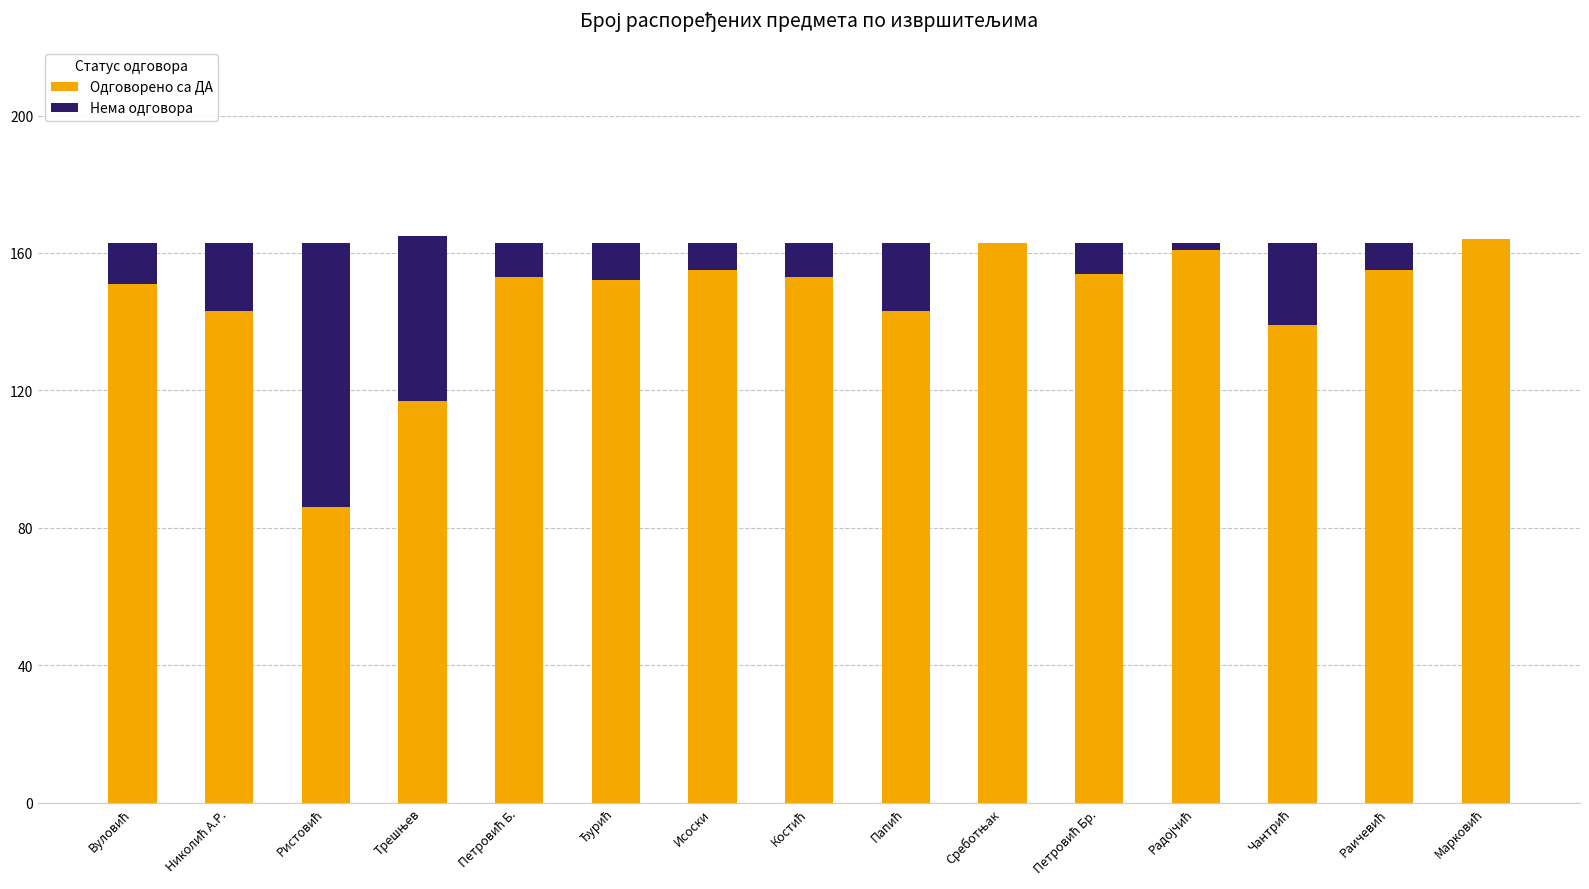

What is the maximum value for Одговорено са ДА?

164